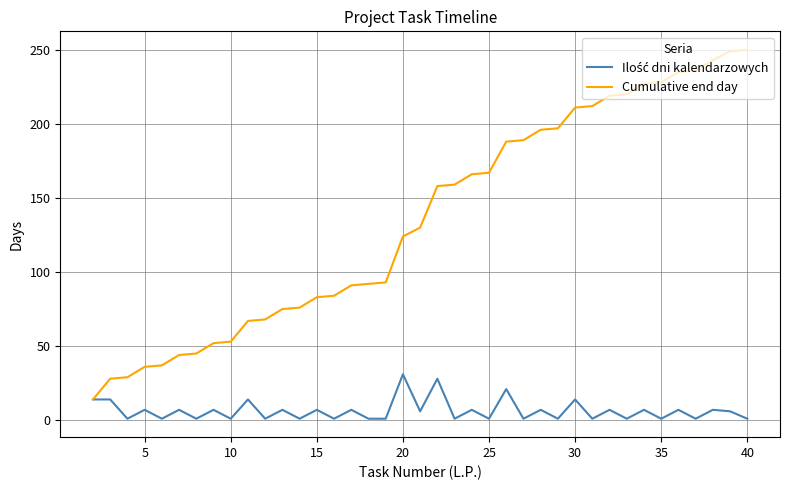

Which series has the largest total across all categories?

Cumulative end day